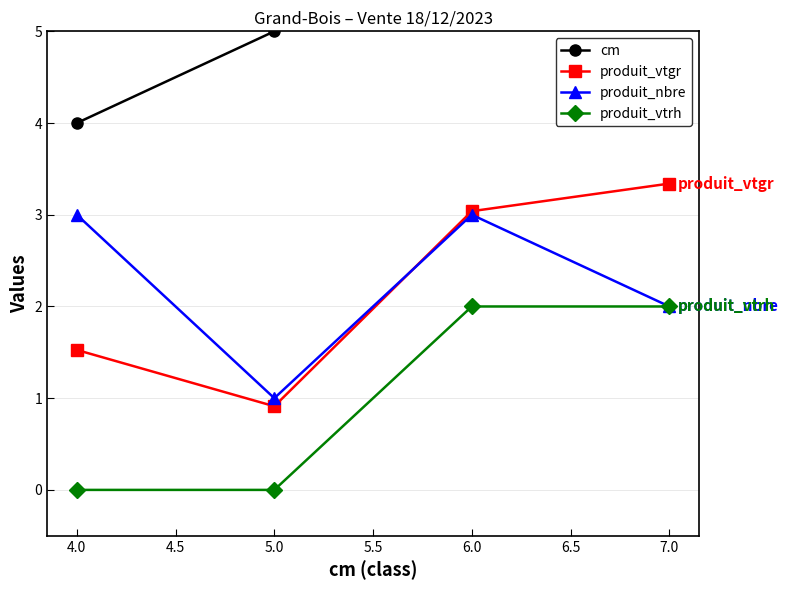

What are all the series names shown in the legend?

cm, produit_vtgr, produit_nbre, produit_vtrh